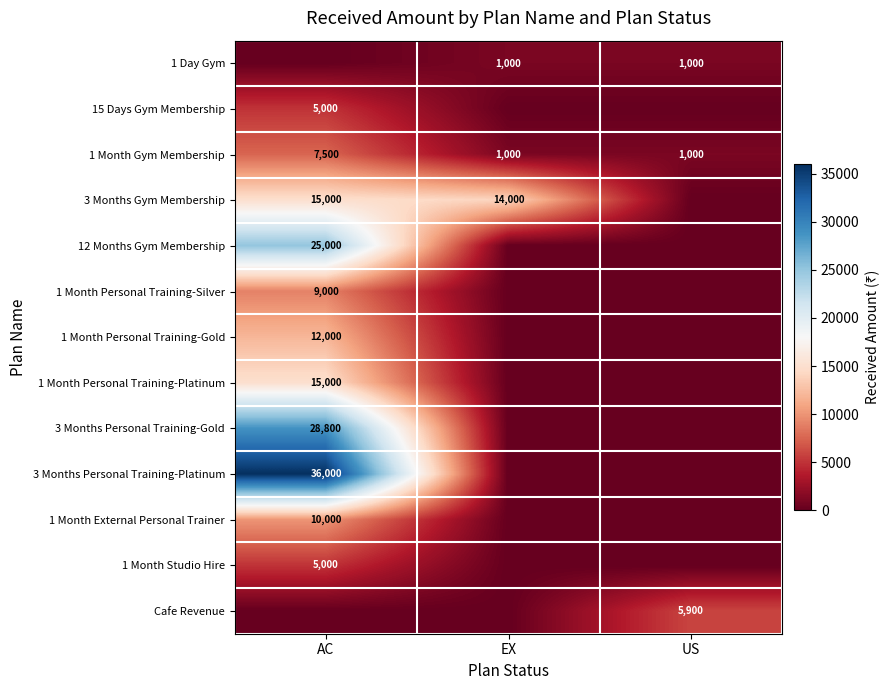

Is the value of 1 Month Gym Membership at AC greater than the value of 1 Month Personal Training-Gold at AC?

No